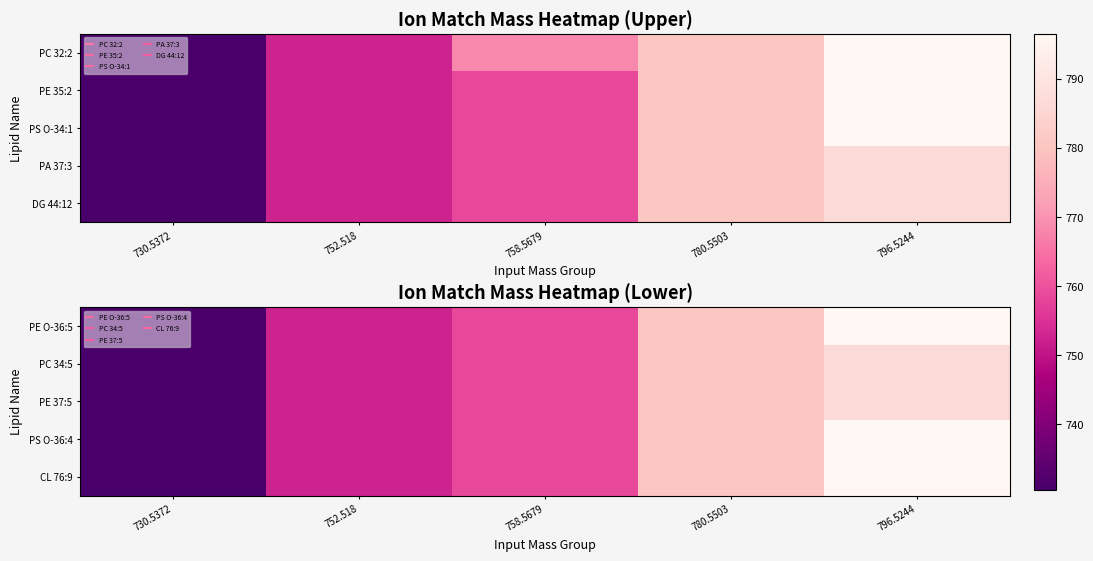

At which category does the chart reach its minimum across all series?

730.5372